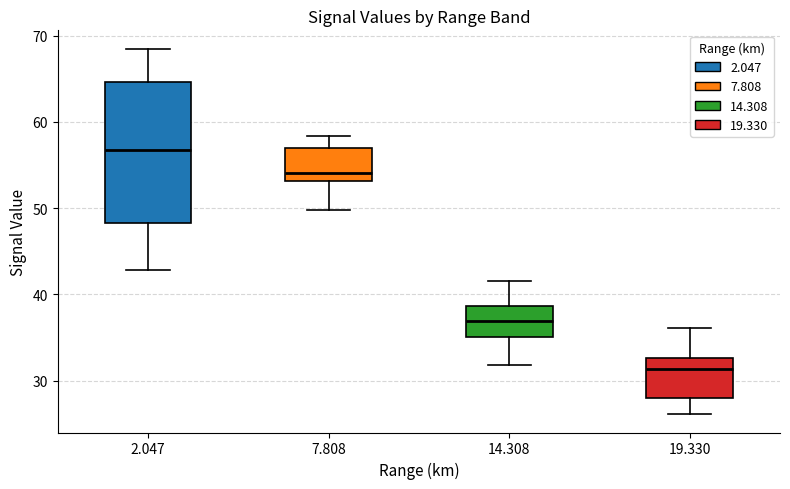

Reading left to right, transcribe this box plot: for each box, give where its median line is, the range the box spans, and where its two whiskers end, as read against the y-axis. The values are not printed on the chart, so give them approximately, as read against the axis.

2.047: median 57, box 48 to 65, whiskers 43 to 69
7.808: median 54, box 53 to 57, whiskers 50 to 58
14.308: median 37, box 35 to 39, whiskers 32 to 42
19.330: median 31, box 28 to 33, whiskers 26 to 36